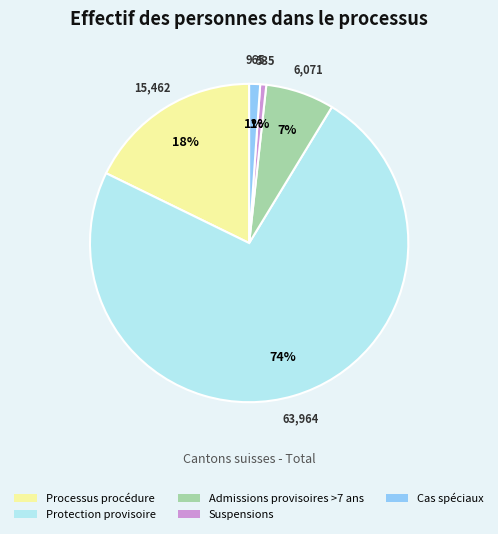

True or false: Cas spéciaux accounts for 8% of the total.

False